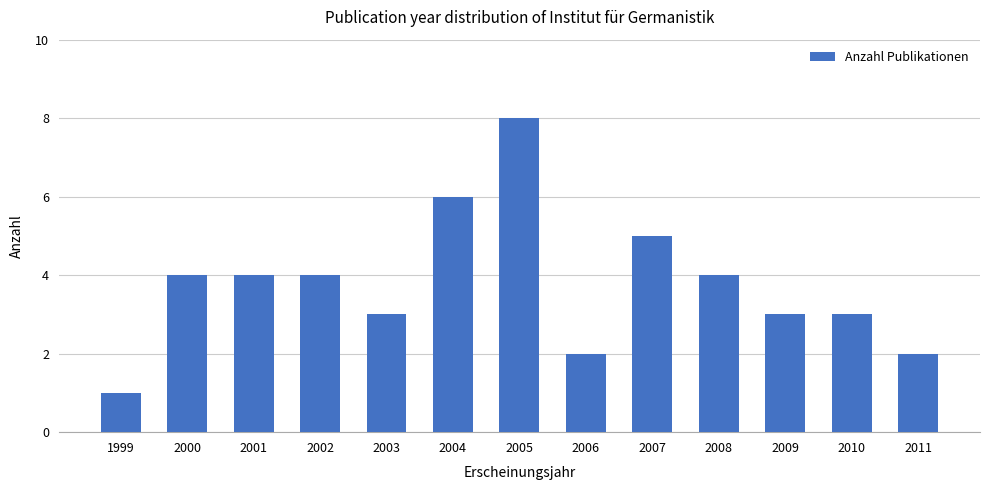

What is the value of the 8th bar from the left?

2